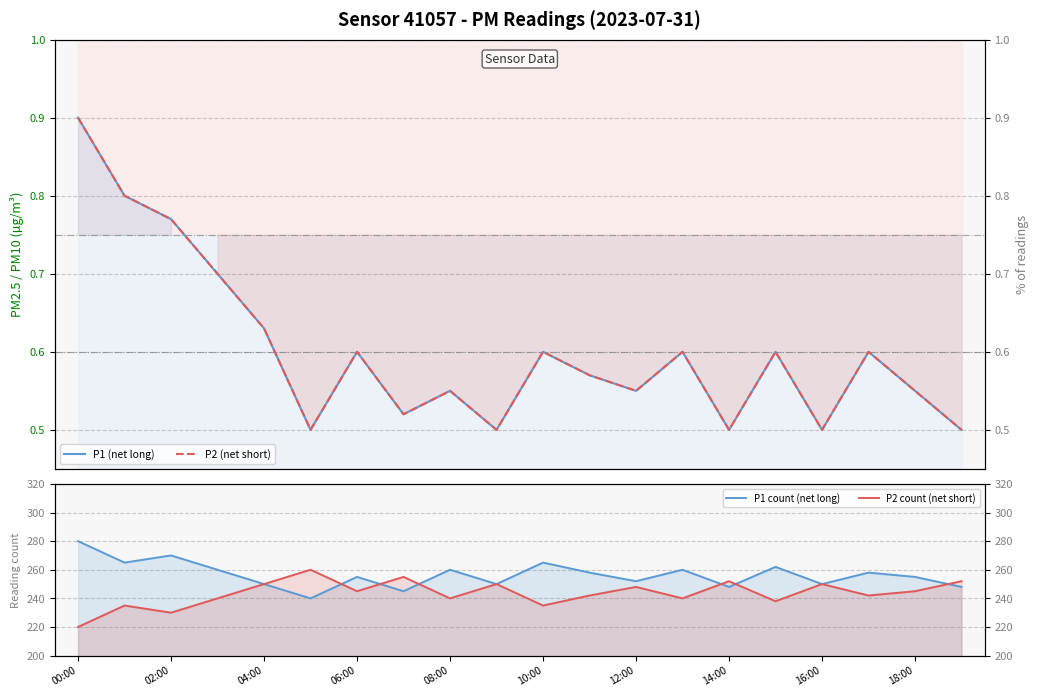

What is the difference between the P1 count (net long) values at 18 and 19?

7.0